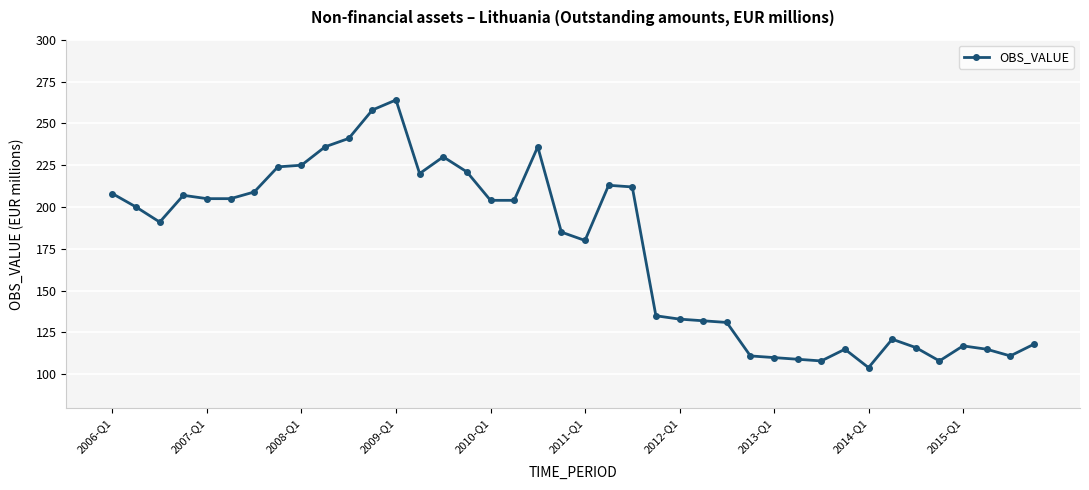

What is the maximum value shown in the chart?

264